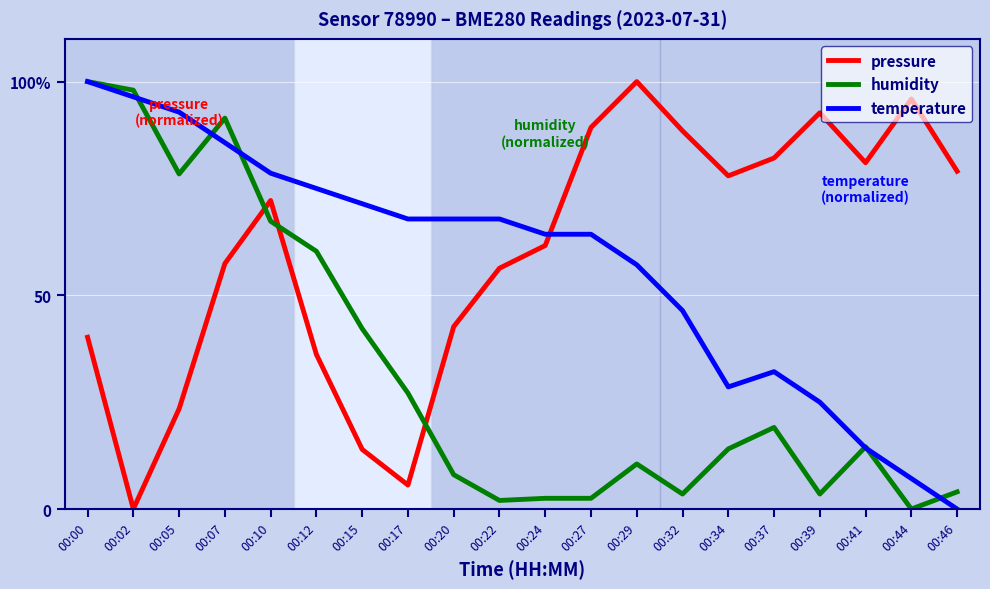

Reading left to right, extract all data points from this chart.

pressure: 00:00=40.2	00:02=0.0	00:05=23.4	00:07=57.4	00:10=72.2	00:12=36.2	00:15=14.0	00:17=5.6	00:20=42.7	00:22=56.3	00:24=61.6	00:27=89.3	00:29=100.0	00:32=88.5	00:34=77.9	00:37=82.1	00:39=92.7	00:41=81.0	00:44=95.9	00:46=79.0
humidity: 00:00=100.0	00:02=98.0	00:05=78.4	00:07=91.5	00:10=67.3	00:12=60.3	00:15=42.2	00:17=27.1	00:20=8.0	00:22=2.0	00:24=2.5	00:27=2.5	00:29=10.6	00:32=3.5	00:34=14.1	00:37=19.1	00:39=3.5	00:41=14.6	00:44=0.0	00:46=4.0
temperature: 00:00=100.0	00:02=96.4	00:05=92.9	00:07=85.7	00:10=78.6	00:12=75.0	00:15=71.4	00:17=67.9	00:20=67.9	00:22=67.9	00:24=64.3	00:27=64.3	00:29=57.1	00:32=46.4	00:34=28.6	00:37=32.1	00:39=25.0	00:41=14.3	00:44=7.1	00:46=0.0